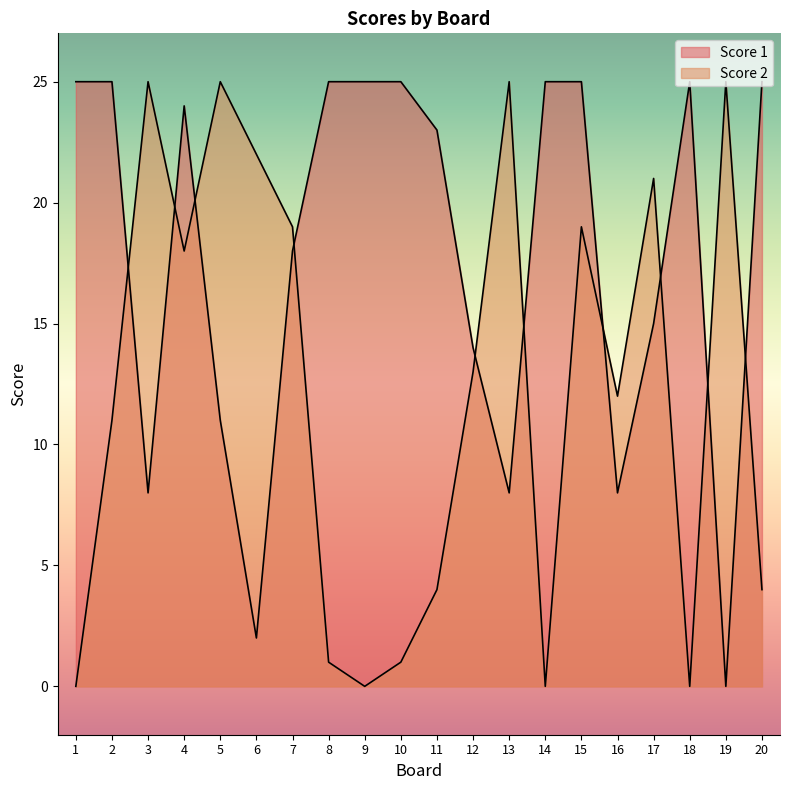

The value of Score 2 at 12 is 13. True or false?

True